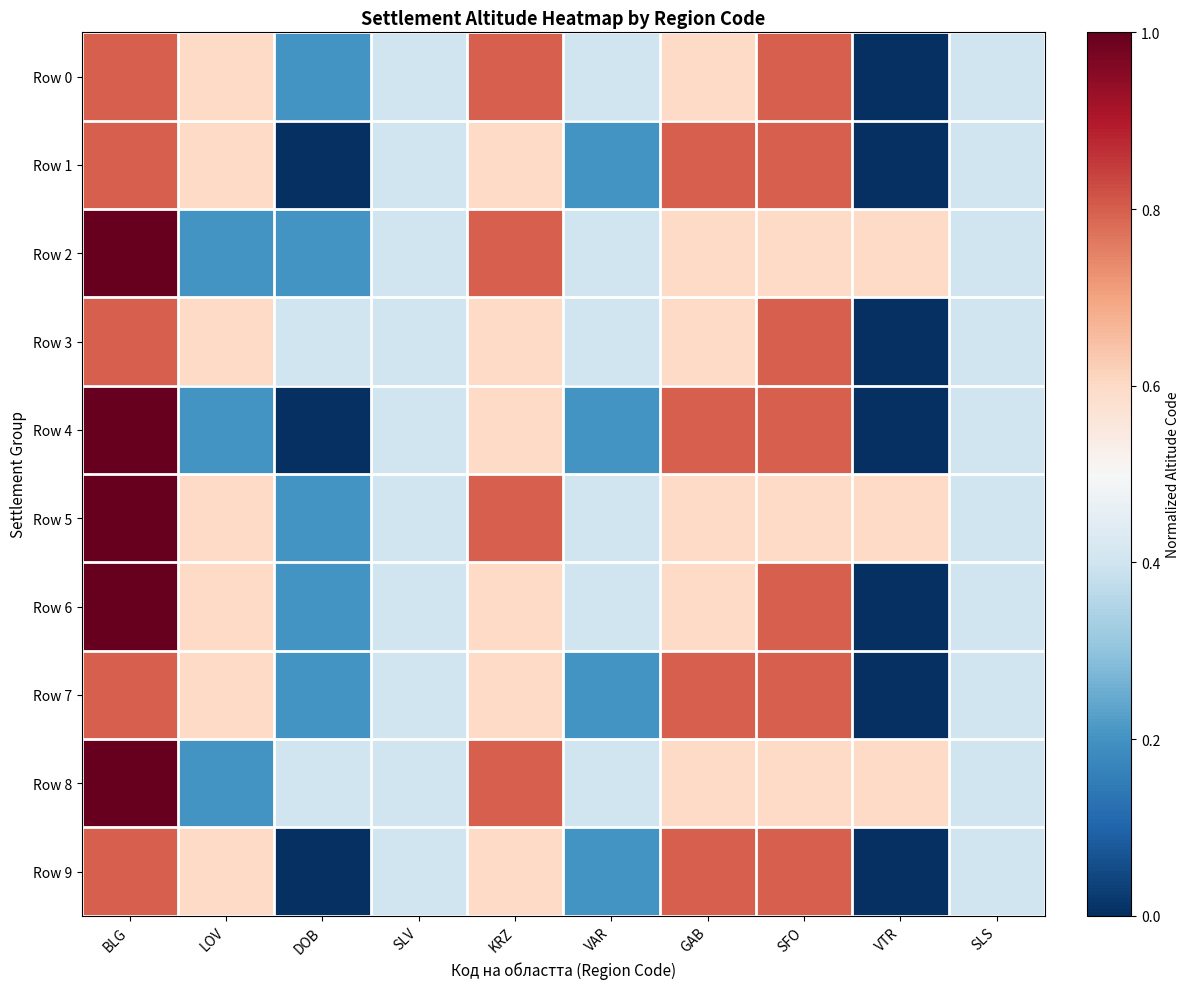

Reading left to right, what are all the values shown in this chart?

Row 0: BLG=0.8	LOV=0.6	DOB=0.2	SLV=0.4	KRZ=0.8	VAR=0.4	GAB=0.6	SFO=0.8	VTR=0.0	SLS=0.4
Row 1: BLG=0.8	LOV=0.6	DOB=0.0	SLV=0.4	KRZ=0.6	VAR=0.2	GAB=0.8	SFO=0.8	VTR=0.0	SLS=0.4
Row 2: BLG=1.0	LOV=0.2	DOB=0.2	SLV=0.4	KRZ=0.8	VAR=0.4	GAB=0.6	SFO=0.6	VTR=0.6	SLS=0.4
Row 3: BLG=0.8	LOV=0.6	DOB=0.4	SLV=0.4	KRZ=0.6	VAR=0.4	GAB=0.6	SFO=0.8	VTR=0.0	SLS=0.4
Row 4: BLG=1.0	LOV=0.2	DOB=0.0	SLV=0.4	KRZ=0.6	VAR=0.2	GAB=0.8	SFO=0.8	VTR=0.0	SLS=0.4
Row 5: BLG=1.0	LOV=0.6	DOB=0.2	SLV=0.4	KRZ=0.8	VAR=0.4	GAB=0.6	SFO=0.6	VTR=0.6	SLS=0.4
Row 6: BLG=1.0	LOV=0.6	DOB=0.2	SLV=0.4	KRZ=0.6	VAR=0.4	GAB=0.6	SFO=0.8	VTR=0.0	SLS=0.4
Row 7: BLG=0.8	LOV=0.6	DOB=0.2	SLV=0.4	KRZ=0.6	VAR=0.2	GAB=0.8	SFO=0.8	VTR=0.0	SLS=0.4
Row 8: BLG=1.0	LOV=0.2	DOB=0.4	SLV=0.4	KRZ=0.8	VAR=0.4	GAB=0.6	SFO=0.6	VTR=0.6	SLS=0.4
Row 9: BLG=0.8	LOV=0.6	DOB=0.0	SLV=0.4	KRZ=0.6	VAR=0.2	GAB=0.8	SFO=0.8	VTR=0.0	SLS=0.4